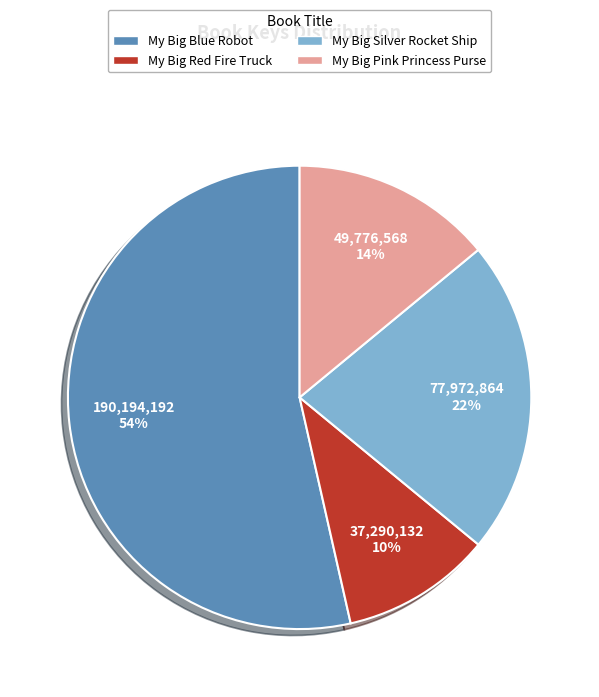

What is the majority slice?

My Big Blue Robot